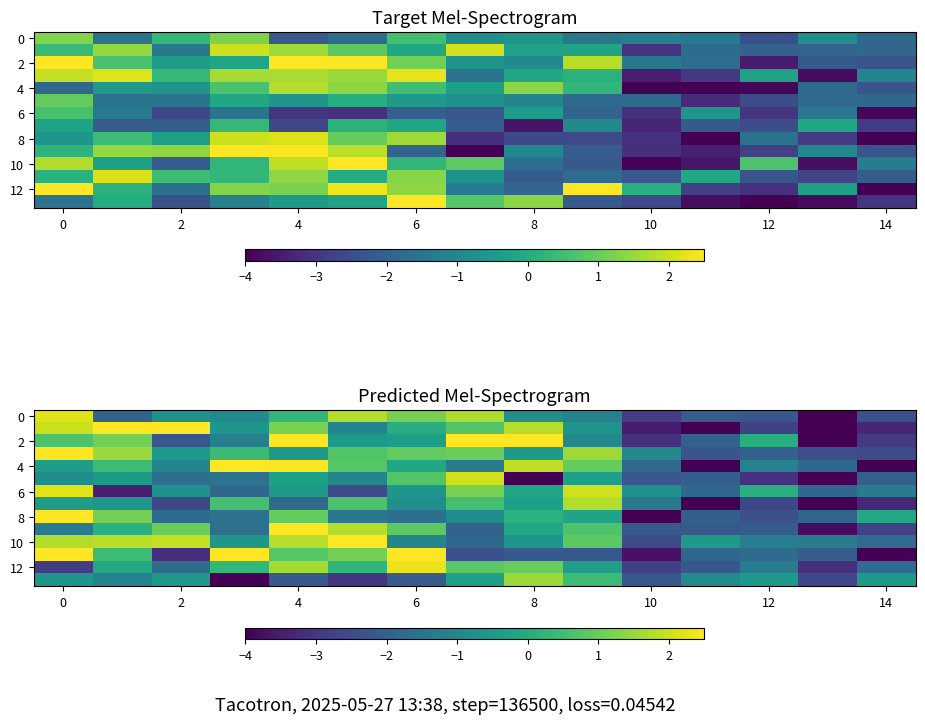

How many data points in 8 are less than -1?

8